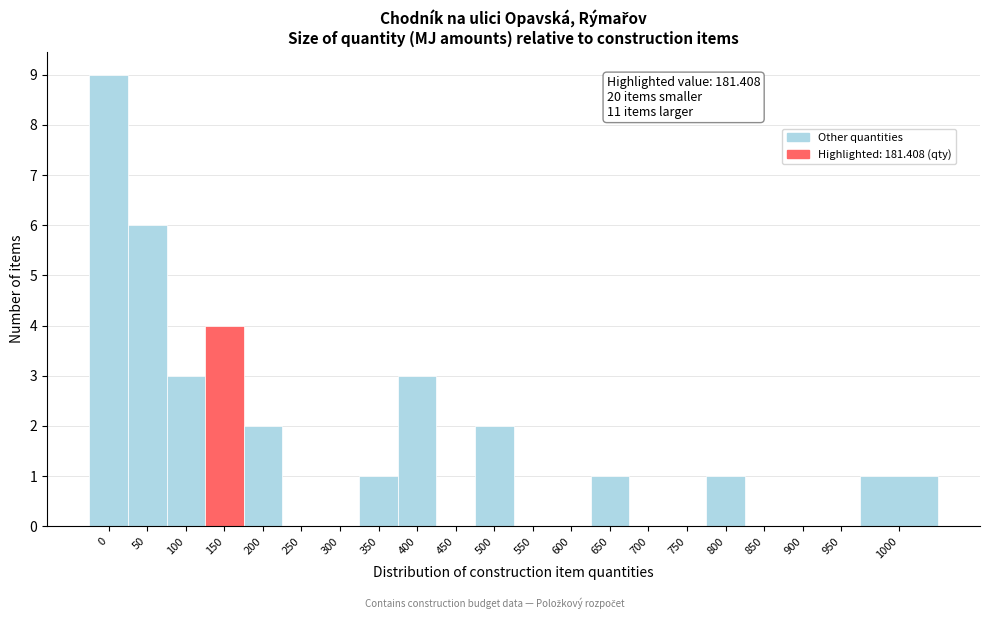

Reading left to right, what are all the values shown in this chart?

0=9	50=6	100=3	150=4	200=2	250=0	300=0	350=1	400=3	450=0	500=2	550=0	600=0	650=1	700=0	750=0	800=1	850=0	900=0	950=0	1000=1